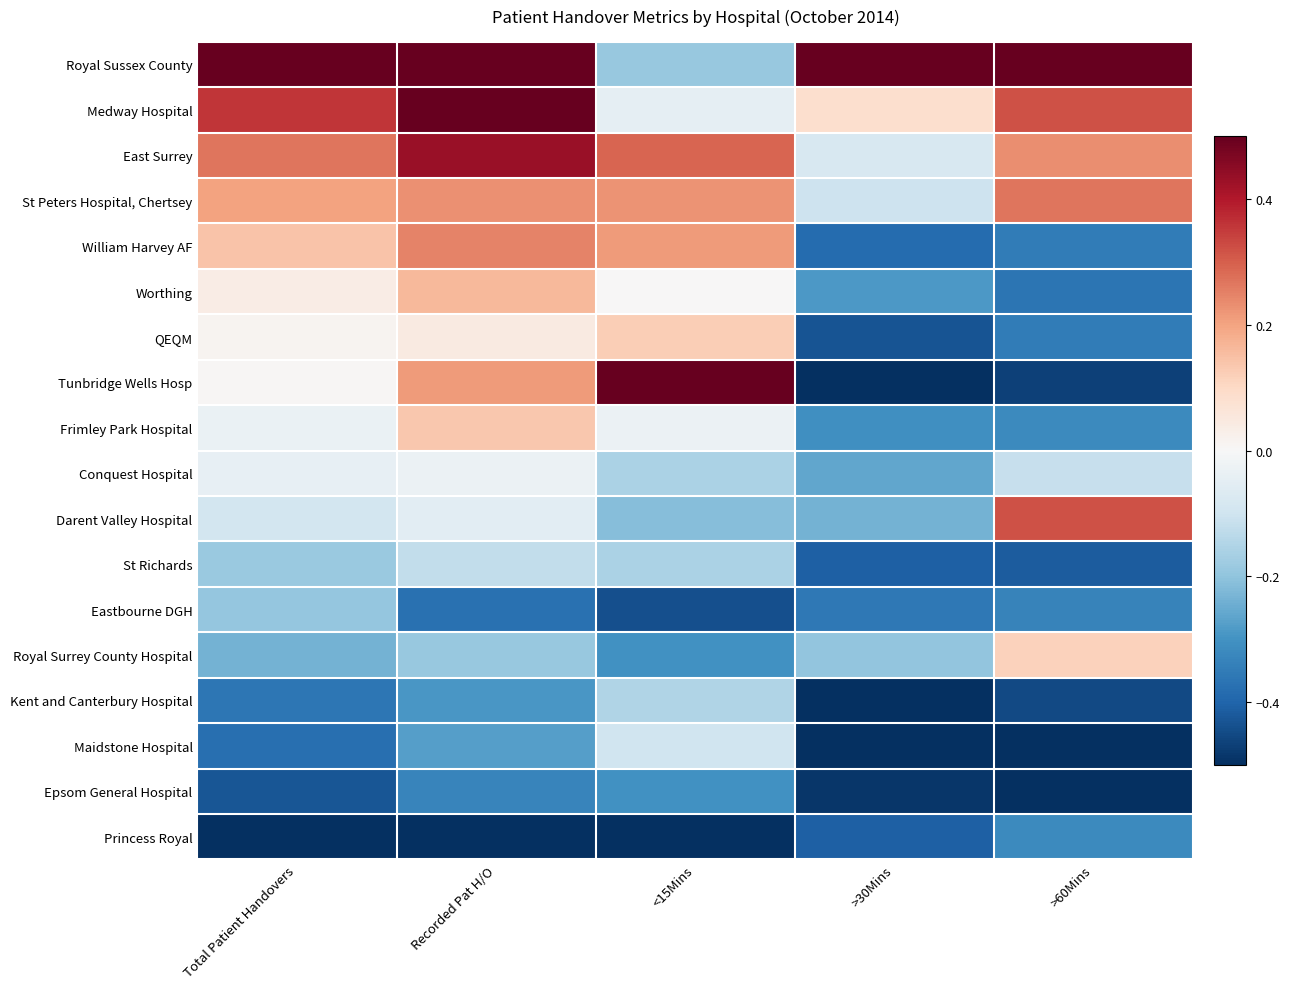

Reading left to right, list all the values displayed in this chart.

Royal Sussex County: Total Patient Handovers=0.5	Recorded Pat H/O=0.5	<15Mins=-0.2	>30Mins=0.5	>60Mins=0.5
Medway Hospital: Total Patient Handovers=0.4	Recorded Pat H/O=0.5	<15Mins=-0.0	>30Mins=0.1	>60Mins=0.3
East Surrey: Total Patient Handovers=0.3	Recorded Pat H/O=0.4	<15Mins=0.3	>30Mins=-0.1	>60Mins=0.2
St Peters Hospital, Chertsey: Total Patient Handovers=0.2	Recorded Pat H/O=0.2	<15Mins=0.2	>30Mins=-0.1	>60Mins=0.3
William Harvey AF: Total Patient Handovers=0.1	Recorded Pat H/O=0.2	<15Mins=0.2	>30Mins=-0.4	>60Mins=-0.3
Worthing: Total Patient Handovers=0.0	Recorded Pat H/O=0.2	<15Mins=0.0	>30Mins=-0.3	>60Mins=-0.4
QEQM: Total Patient Handovers=0.0	Recorded Pat H/O=0.0	<15Mins=0.1	>30Mins=-0.4	>60Mins=-0.3
Tunbridge Wells Hosp: Total Patient Handovers=0.0	Recorded Pat H/O=0.2	<15Mins=0.5	>30Mins=-0.5	>60Mins=-0.5
Frimley Park Hospital: Total Patient Handovers=-0.0	Recorded Pat H/O=0.1	<15Mins=-0.0	>30Mins=-0.3	>60Mins=-0.3
Conquest Hospital: Total Patient Handovers=-0.0	Recorded Pat H/O=-0.0	<15Mins=-0.2	>30Mins=-0.3	>60Mins=-0.1
Darent Valley Hospital: Total Patient Handovers=-0.1	Recorded Pat H/O=-0.1	<15Mins=-0.2	>30Mins=-0.2	>60Mins=0.3
St Richards: Total Patient Handovers=-0.2	Recorded Pat H/O=-0.1	<15Mins=-0.2	>30Mins=-0.4	>60Mins=-0.4
Eastbourne DGH: Total Patient Handovers=-0.2	Recorded Pat H/O=-0.4	<15Mins=-0.4	>30Mins=-0.4	>60Mins=-0.3
Royal Surrey County Hospital: Total Patient Handovers=-0.2	Recorded Pat H/O=-0.2	<15Mins=-0.3	>30Mins=-0.2	>60Mins=0.1
Kent and Canterbury Hospital: Total Patient Handovers=-0.4	Recorded Pat H/O=-0.3	<15Mins=-0.2	>30Mins=-0.5	>60Mins=-0.5
Maidstone Hospital: Total Patient Handovers=-0.4	Recorded Pat H/O=-0.3	<15Mins=-0.1	>30Mins=-0.5	>60Mins=-0.5
Epsom General Hospital: Total Patient Handovers=-0.4	Recorded Pat H/O=-0.3	<15Mins=-0.3	>30Mins=-0.5	>60Mins=-0.5
Princess Royal: Total Patient Handovers=-0.5	Recorded Pat H/O=-0.5	<15Mins=-0.5	>30Mins=-0.4	>60Mins=-0.3